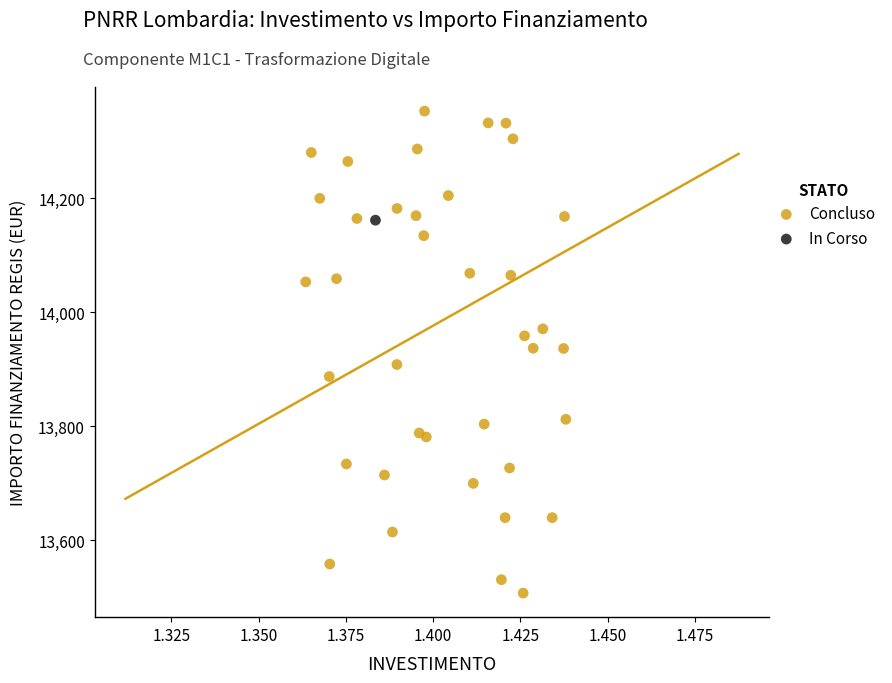

What are all the series names shown in the legend?

Concluso, In Corso